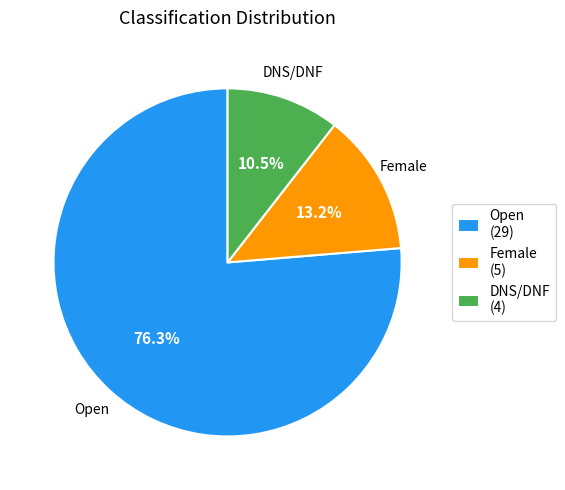

Does Open represent more than half of the total?

Yes